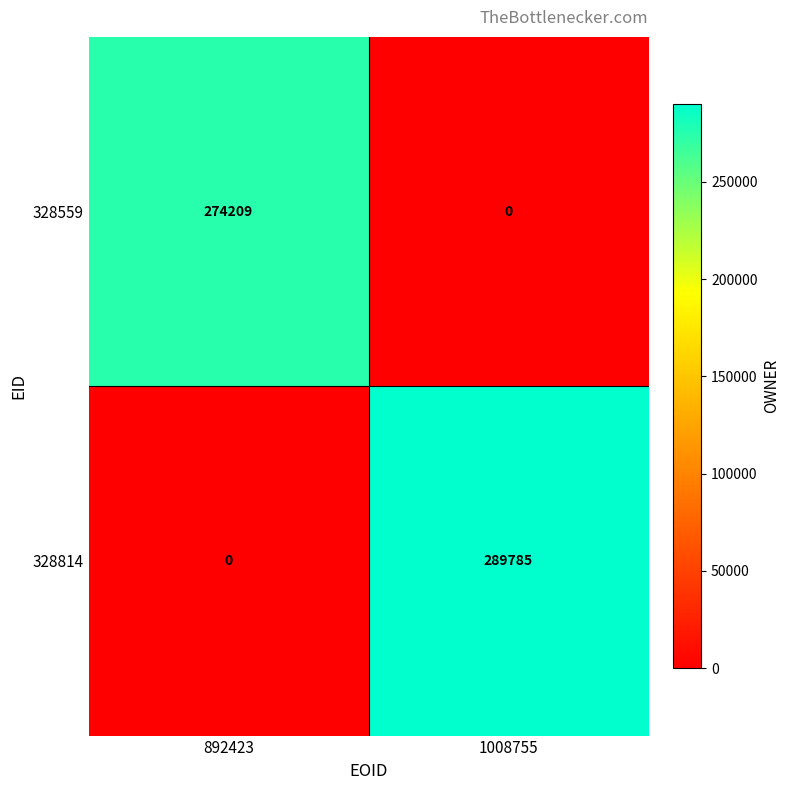

Which series has the widest spread of values?

328814